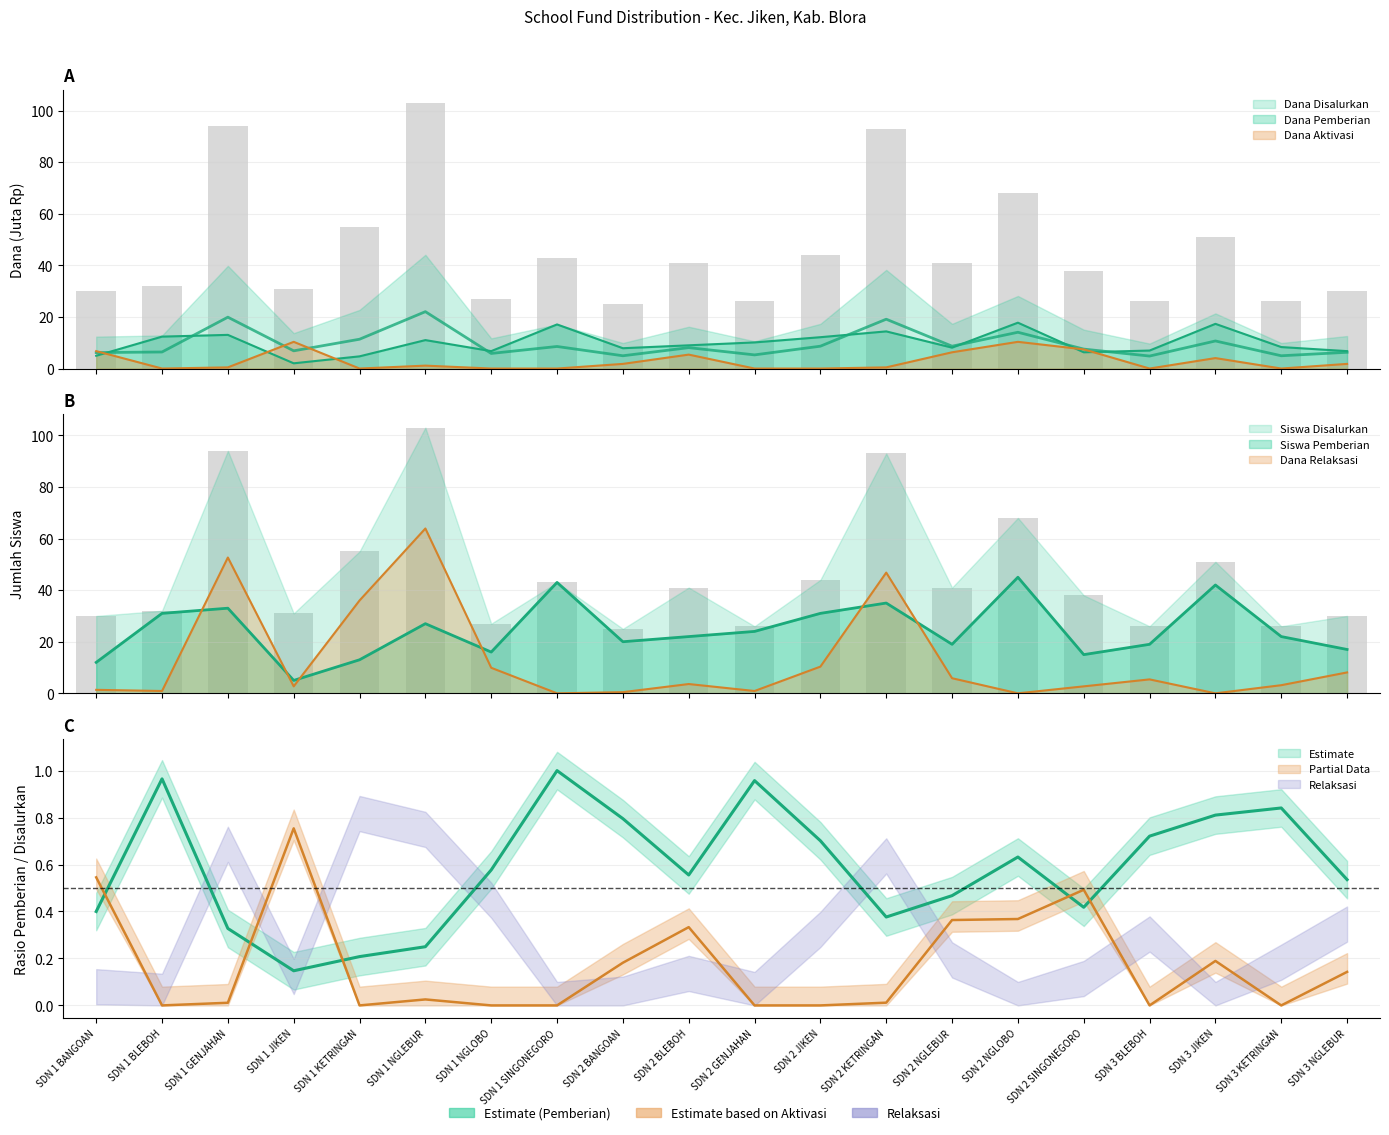

What is the difference between the maximum and minimum values in the Dana Aktivasi series?

10.3